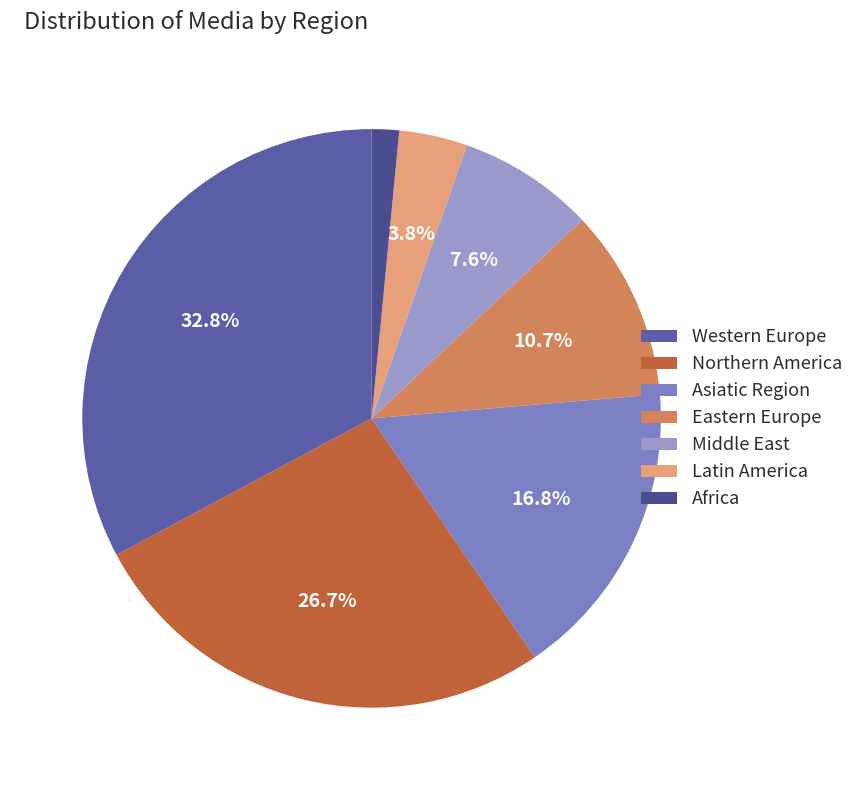

Which has a higher value, Western Europe or Latin America?

Western Europe